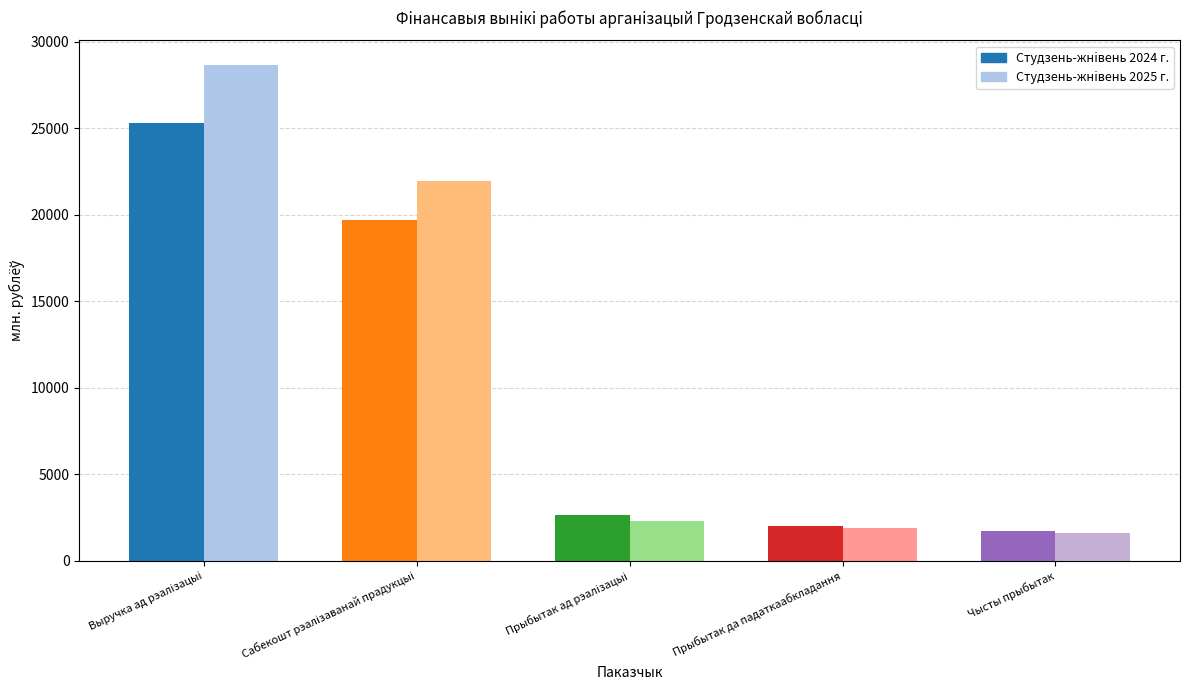

Is it true that Студзень-жнiвень 2025 г. equals 31316.5 at Сабекошт рэалiзаванай прадукцыi?

False